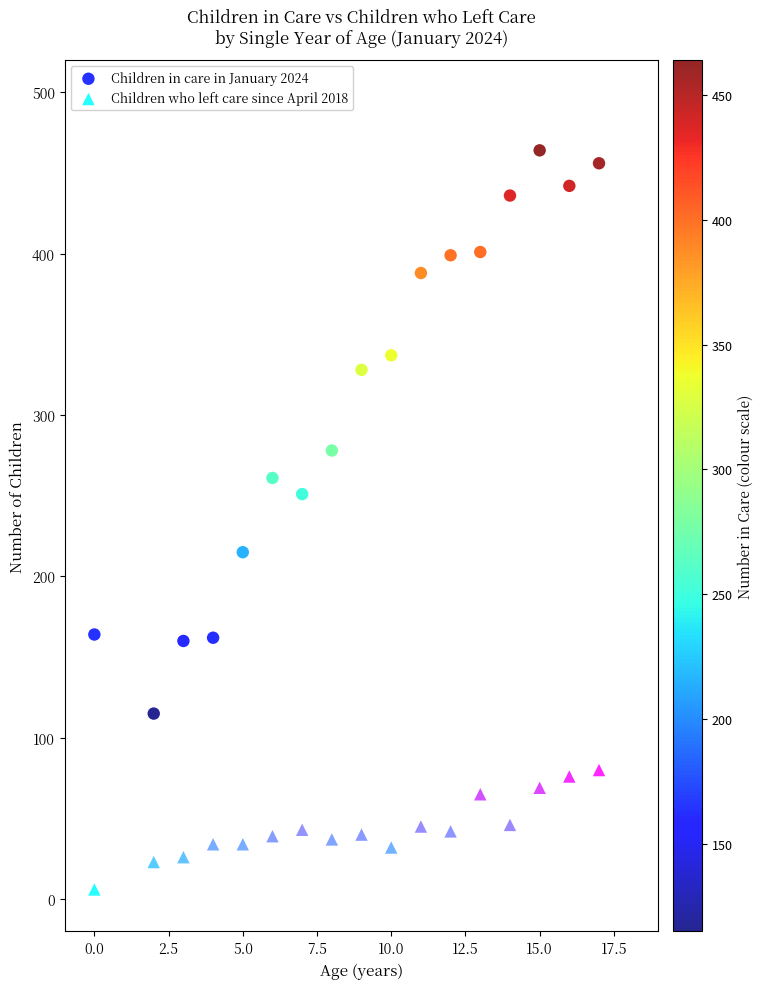

Which series contains the highest Y value?

Children in care in January 2024